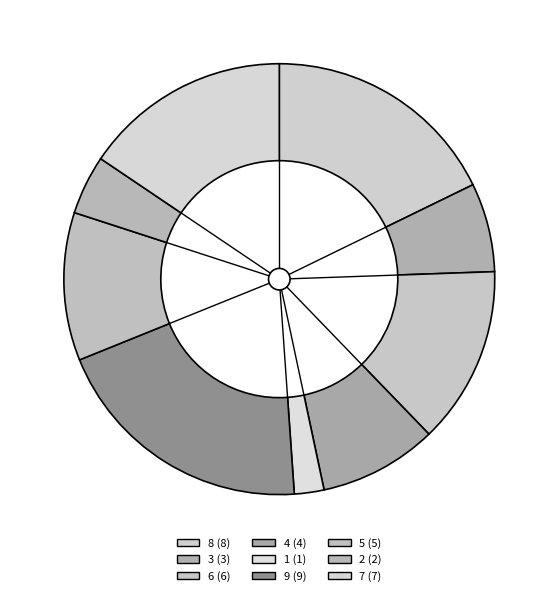

Do 1 and 5 together represent more than half of the pie?

No